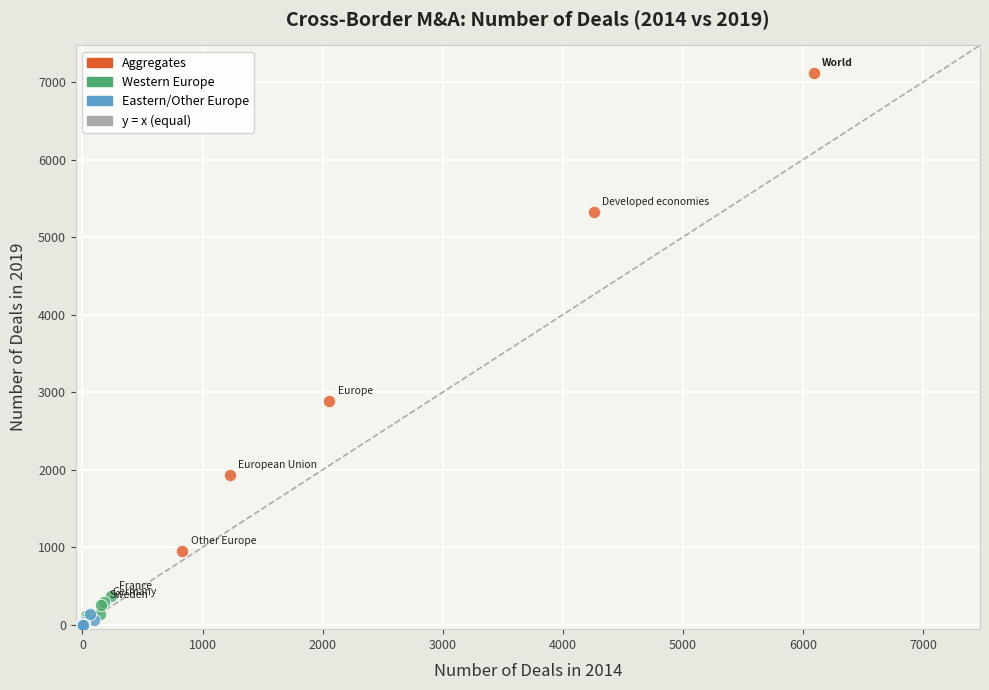

Which series has the largest Y range (max minus min)?

Aggregates